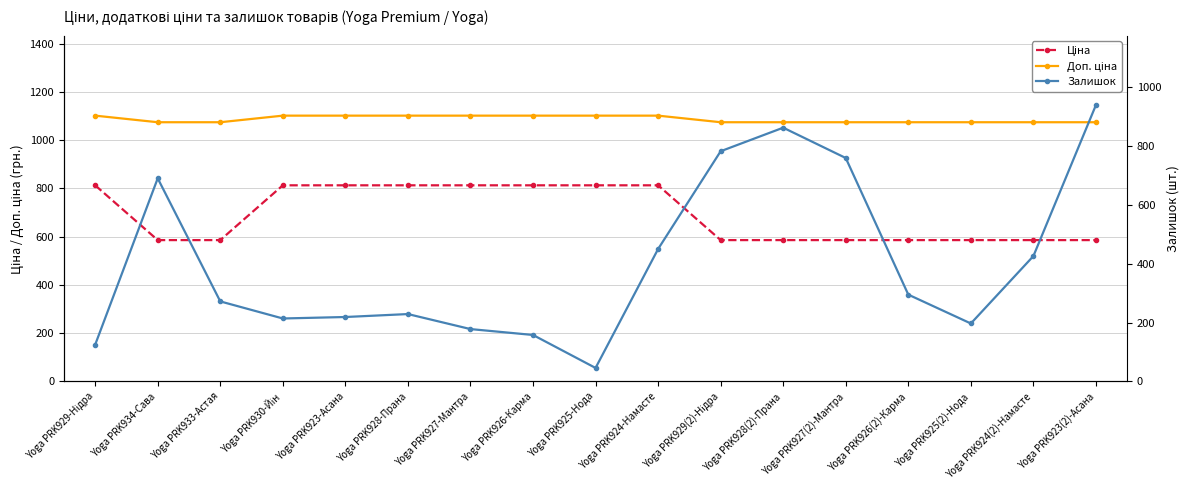

How many data points does each series have?

17